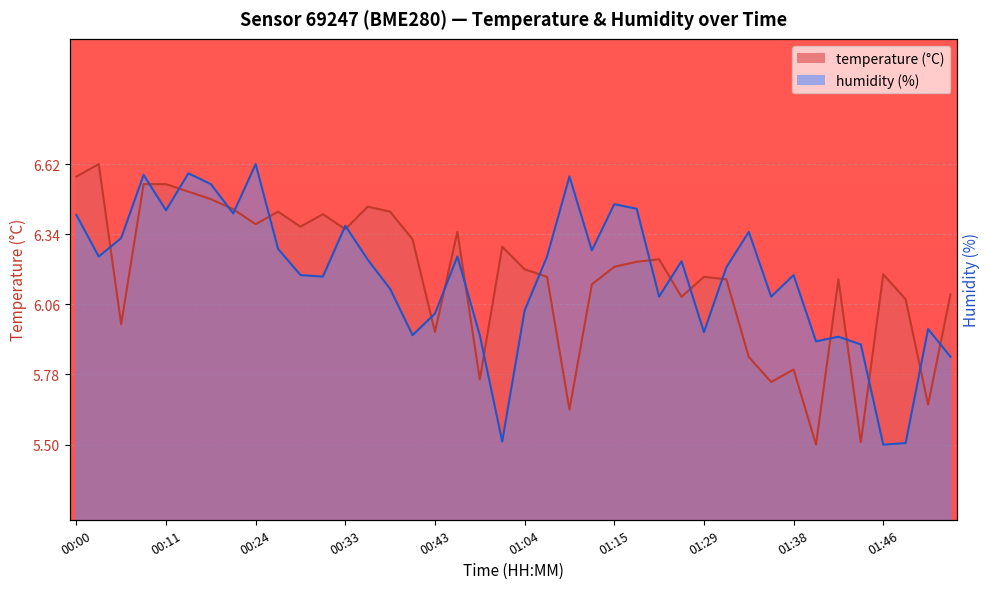

True or false: temperature and humidity cross at least once.

True